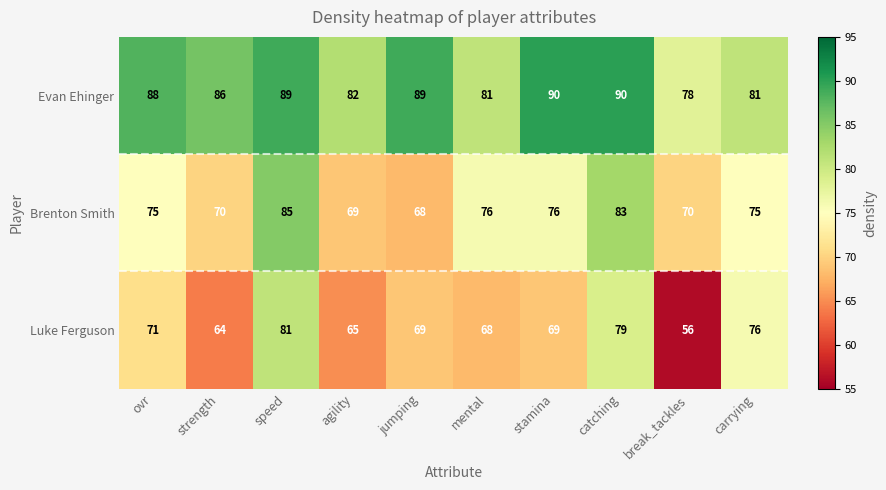

What is the average value of the Luke Ferguson series?

70